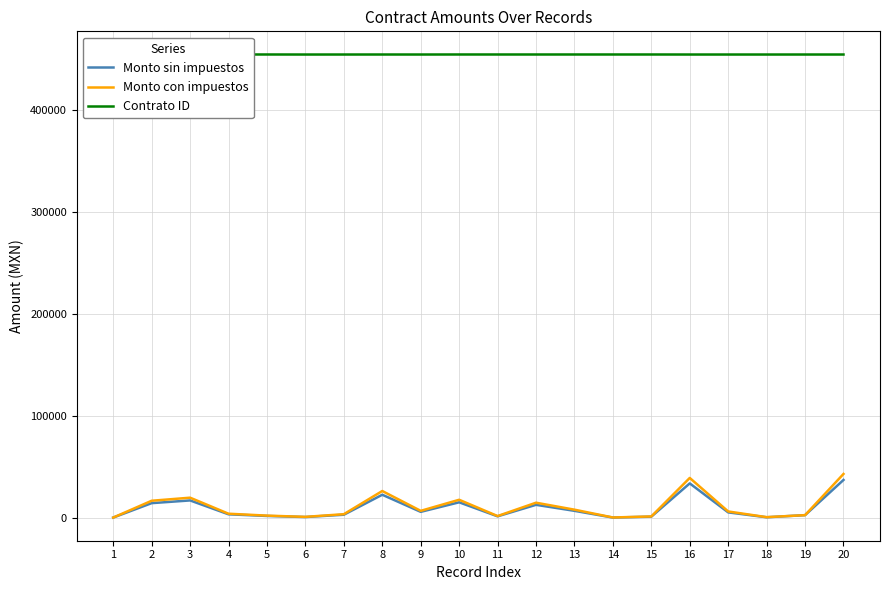

What are all the series names shown in the legend?

Monto sin impuestos, Monto con impuestos, Contrato ID